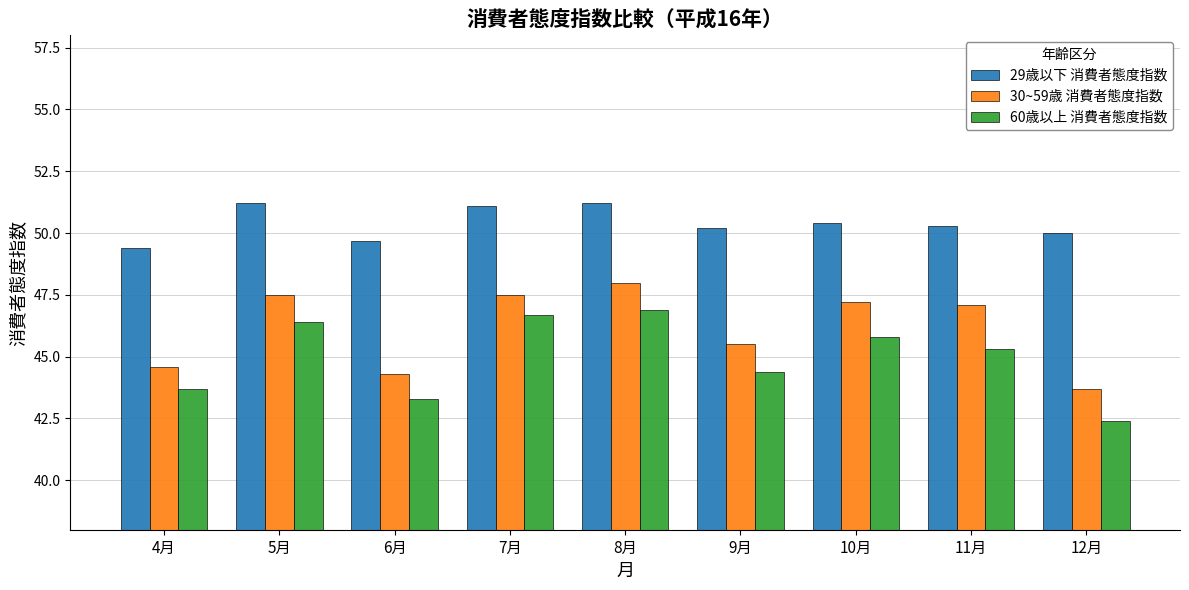

List the series in order of their peak value, highest first.

29歳以下 消費者態度指数, 30~59歳 消費者態度指数, 60歳以上 消費者態度指数